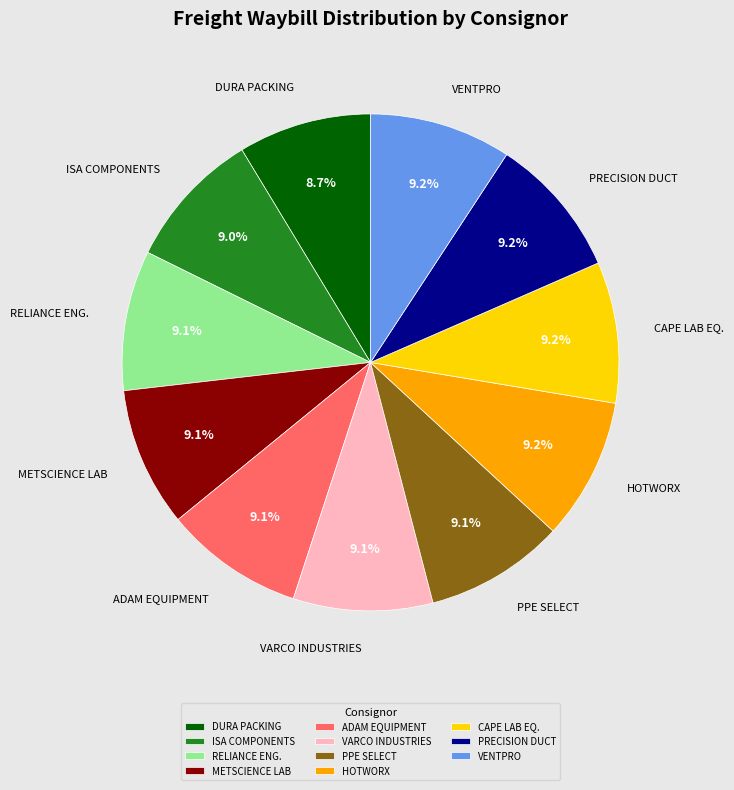

What is the ratio of the value at ADAM EQUIPMENT to the value at PPE SELECT?

1.0